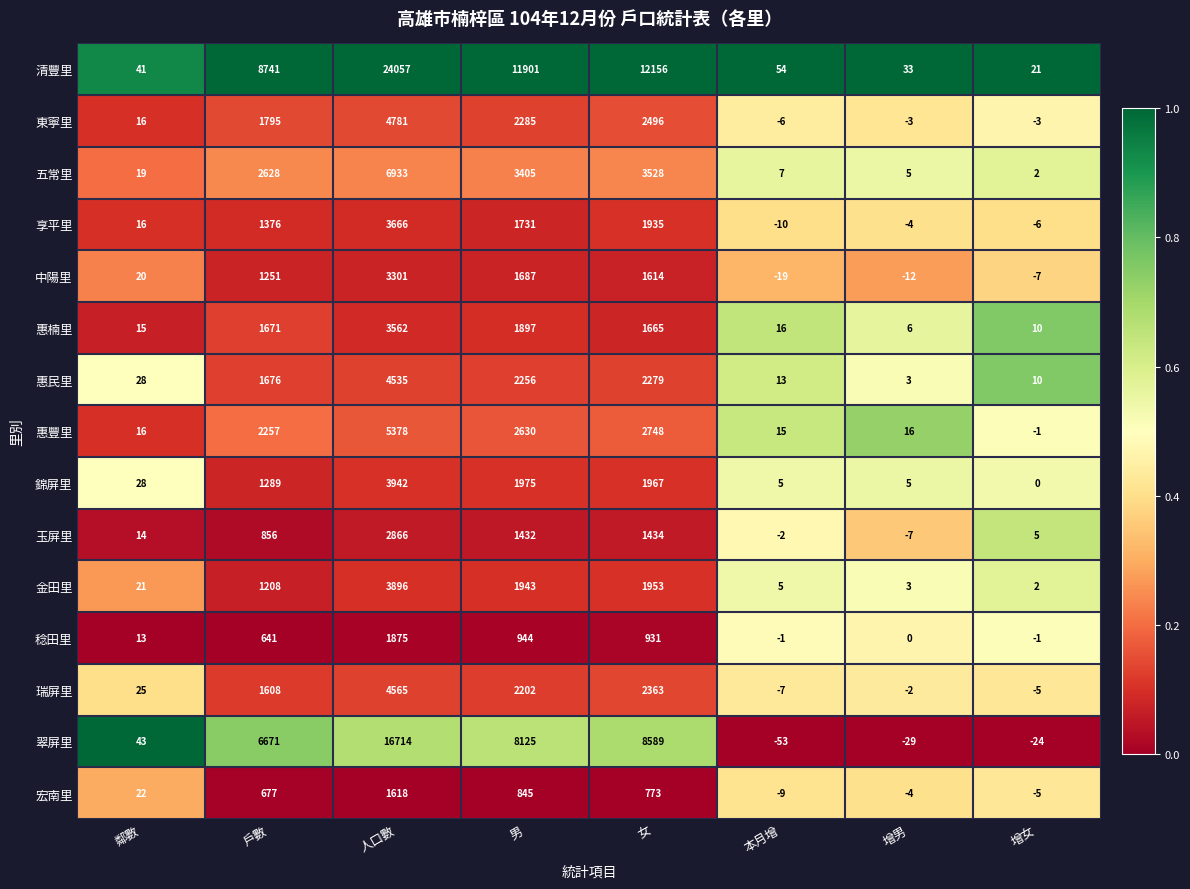

True or false: 惠民里 has a value of 3 at 增女.

False